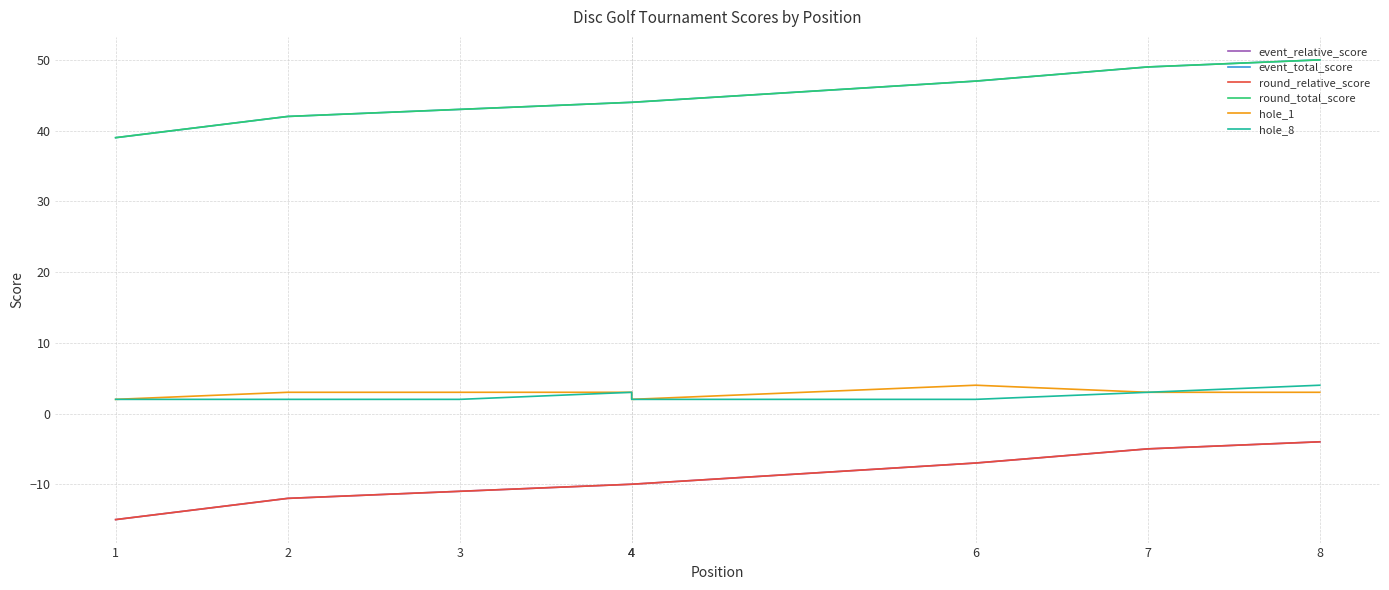

Reading right to left, transcribe all the data shown in this chart.

event_relative_score: -4	-5	-7	-10	-10	-11	-12	-15
event_total_score: 50	49	47	44	44	43	42	39
round_relative_score: -4	-5	-7	-10	-10	-11	-12	-15
round_total_score: 50	49	47	44	44	43	42	39
hole_1: 3	3	4	2	3	3	3	2
hole_8: 4	3	2	2	3	2	2	2